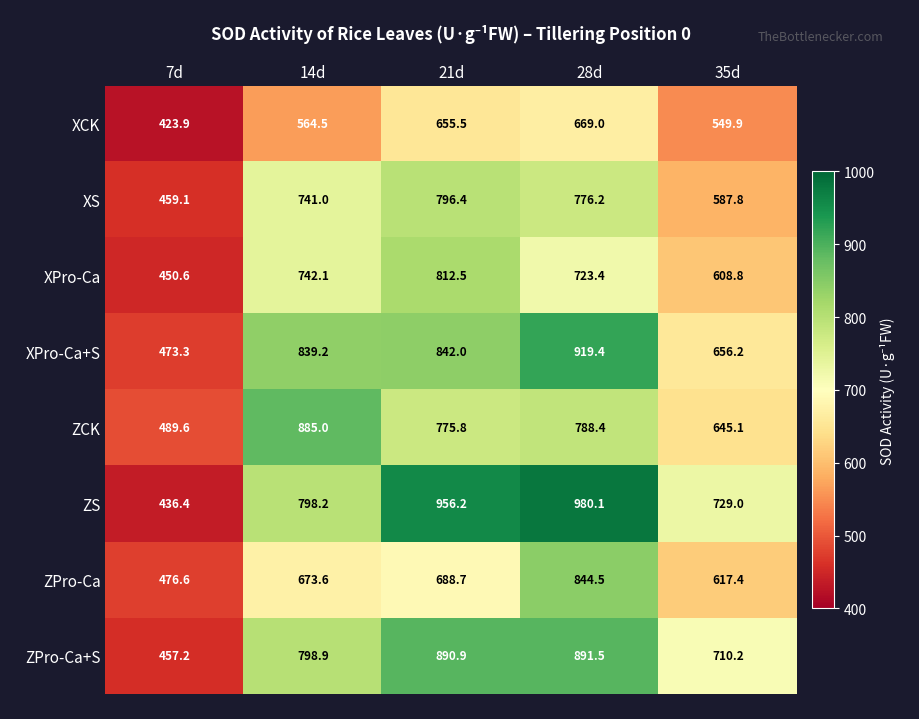

What is the sum of the XPro-Ca values at 28d and 35d?

1332.2